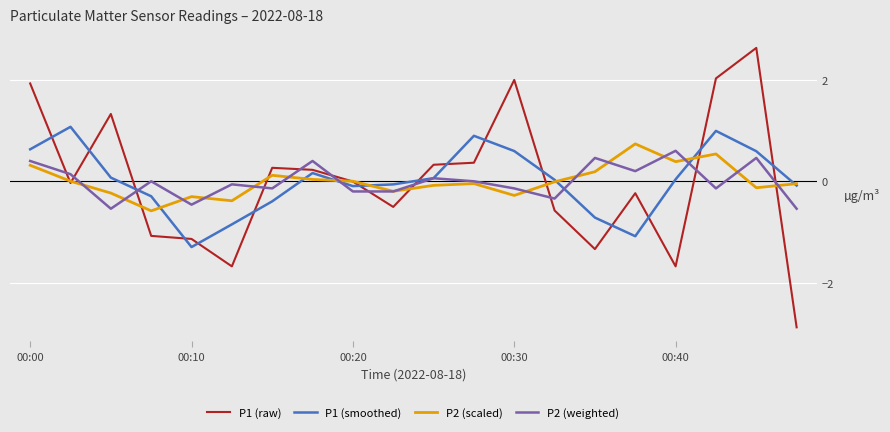

Count the number of categories in the chart.

20